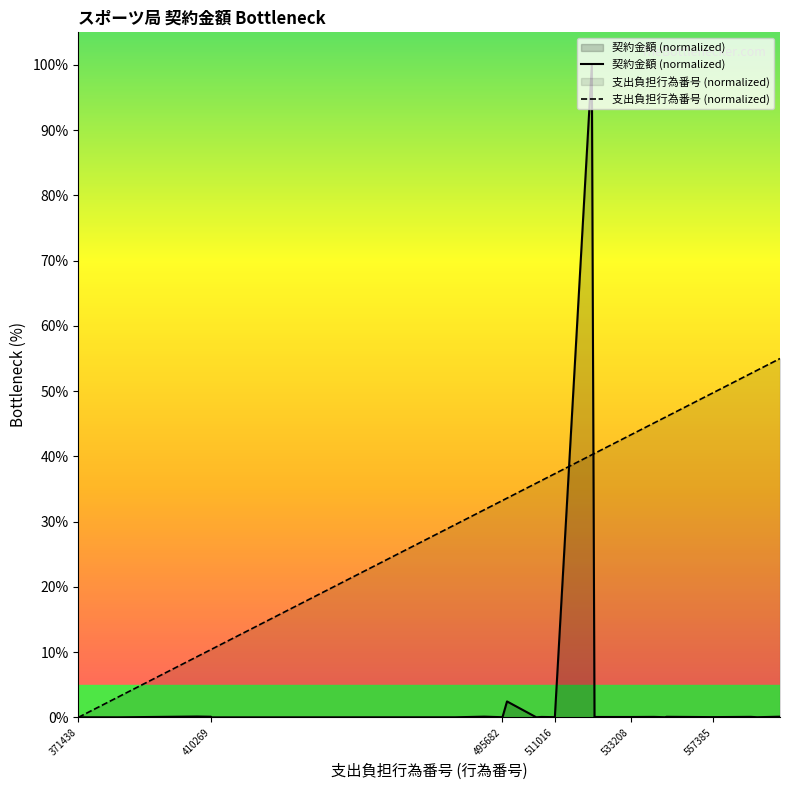

What is the difference between the maximum and minimum values in the 支出負担行為番号 (normalized) series?

55.0